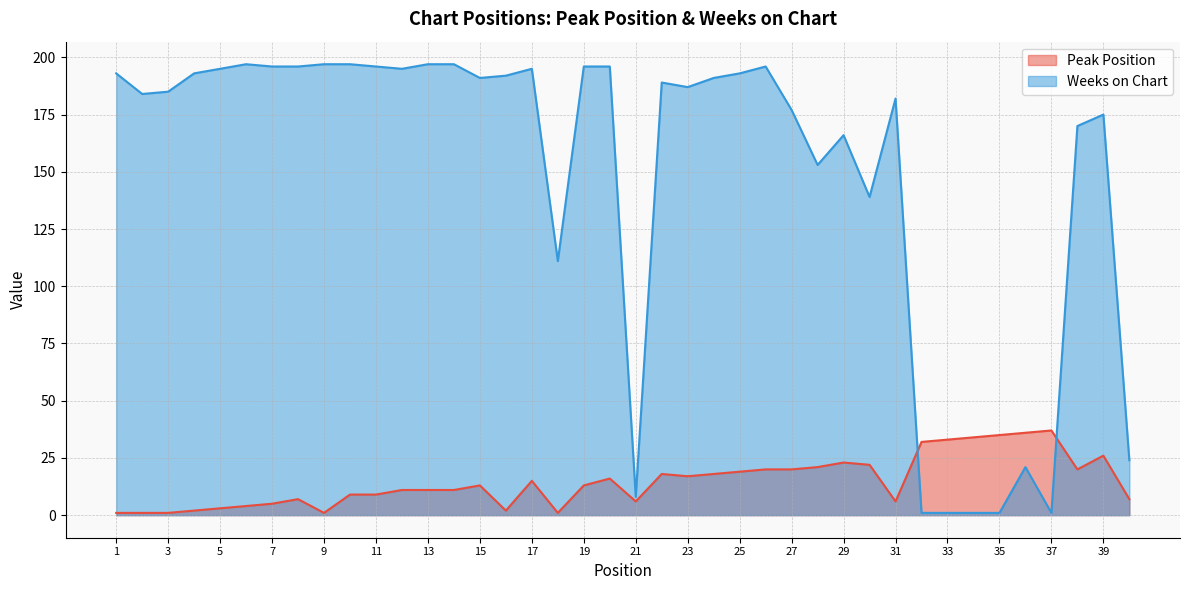

The Peak Position series shows 0 at 9. True or false?

False